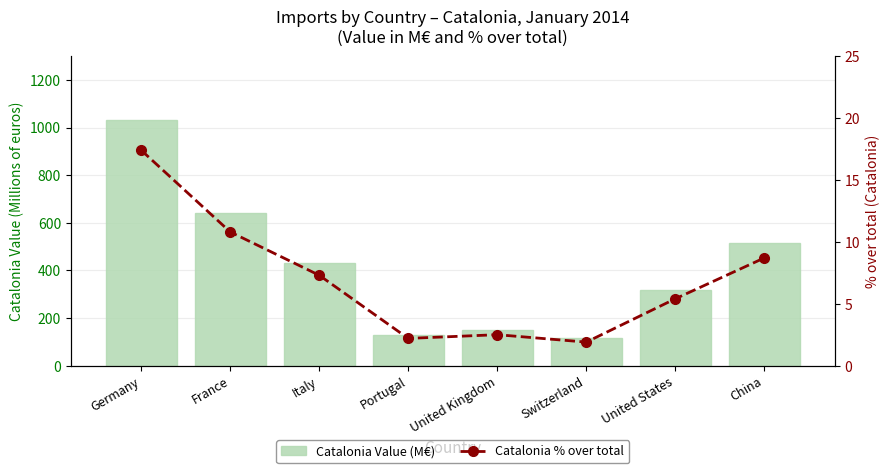

What is the difference between the maximum and minimum values in the Catalonia Value (M€) series?

915.6